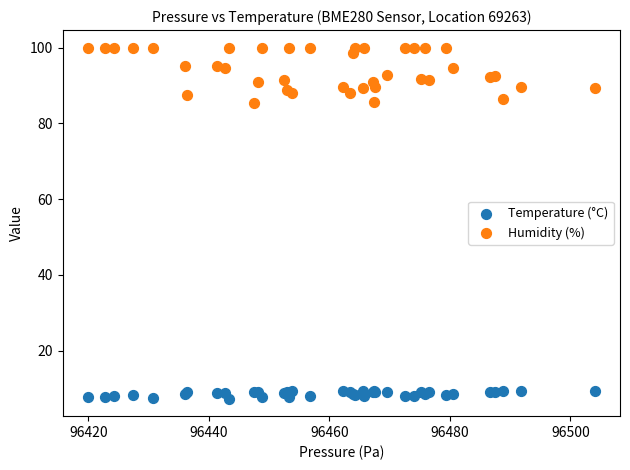

Which series contains the highest Y value?

Humidity (%)